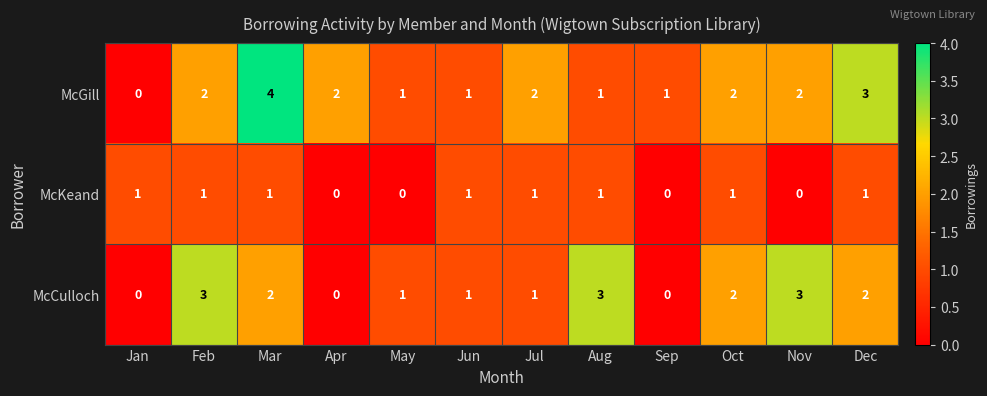

What is the difference between the maximum and minimum values in the McGill series?

4